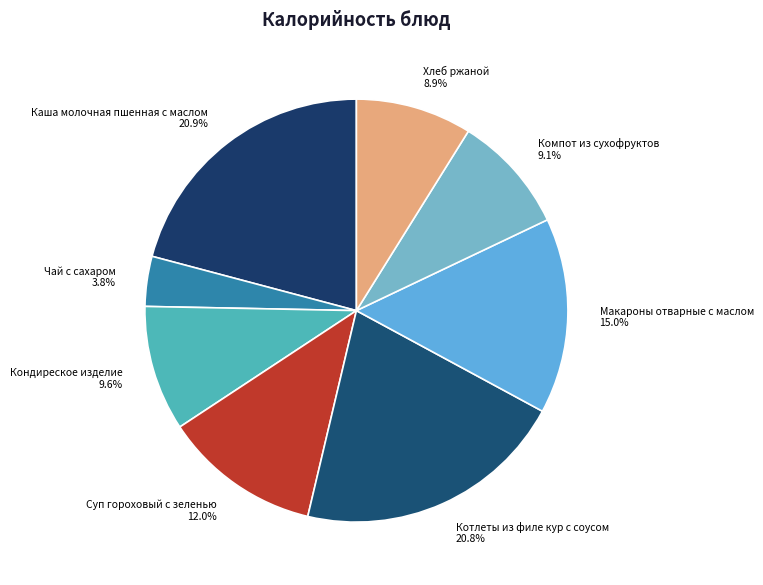

To the nearest percent, what is the average slice percentage?

12%